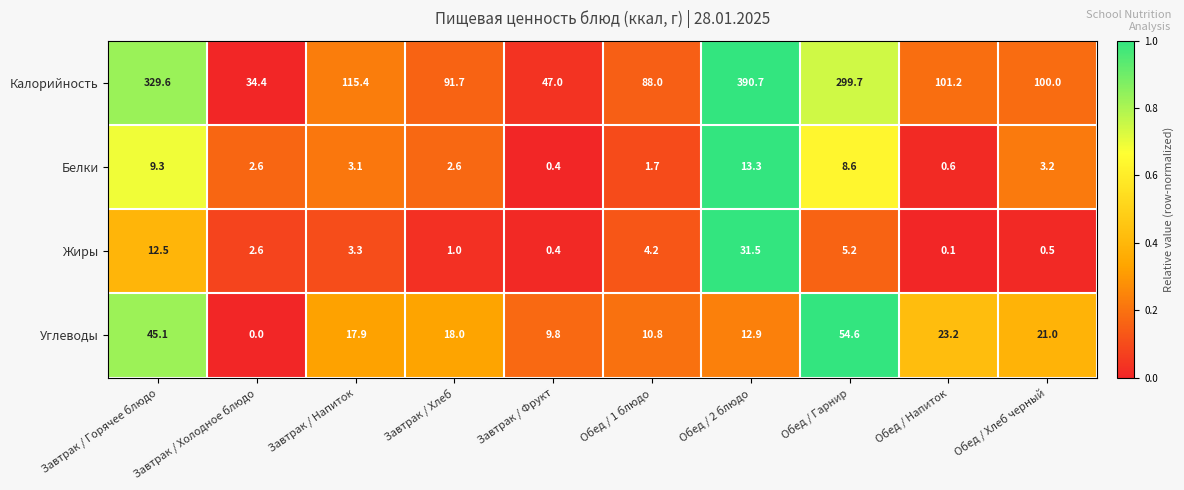

At how many categories does at least one series exceed 0?

10